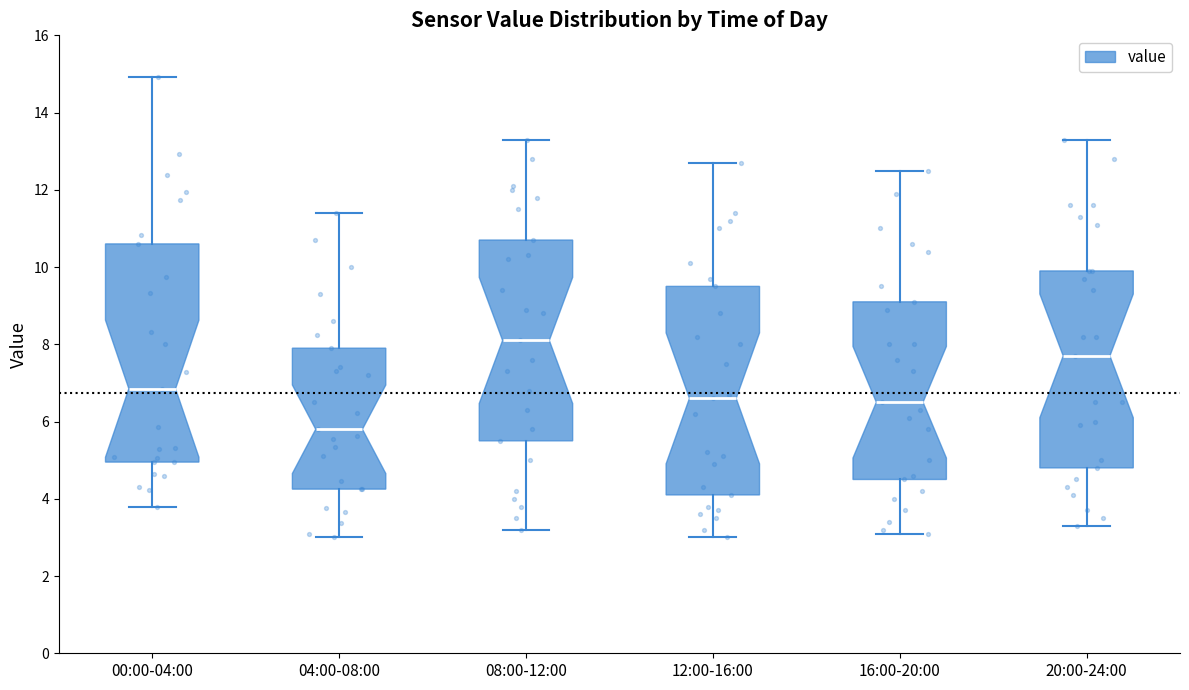

Reading left to right, read every box against the y-axis: the position of its median line, the range the box covers, and the ends of its whiskers. The values are not printed on the chart, so give them approximately, as read against the axis.

00:00-04:00: median 6.8, box 5.0 to 10.6, whiskers 3.8 to 15.0
04:00-08:00: median 5.8, box 4.2 to 8.0, whiskers 3.0 to 11.4
08:00-12:00: median 8.2, box 5.6 to 10.8, whiskers 3.2 to 13.4
12:00-16:00: median 6.6, box 4.2 to 9.6, whiskers 3.0 to 12.8
16:00-20:00: median 6.6, box 4.6 to 9.2, whiskers 3.2 to 12.6
20:00-24:00: median 7.8, box 4.8 to 10.0, whiskers 3.4 to 13.4